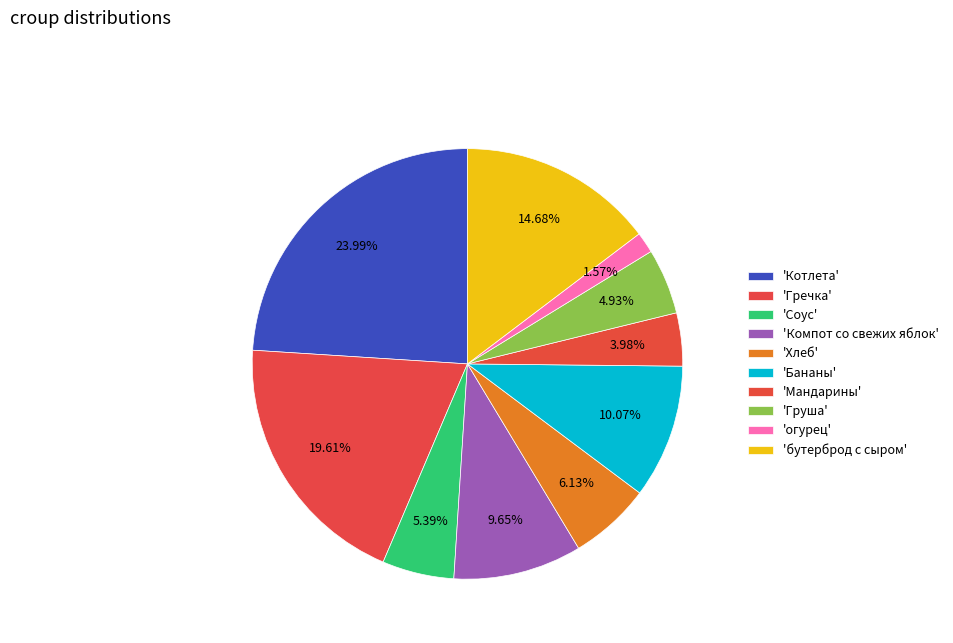

What is the smallest slice in the pie chart?

огурец